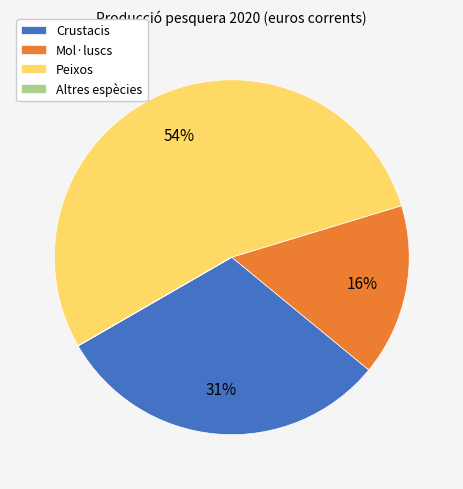

Which slice is the largest?

Peixos